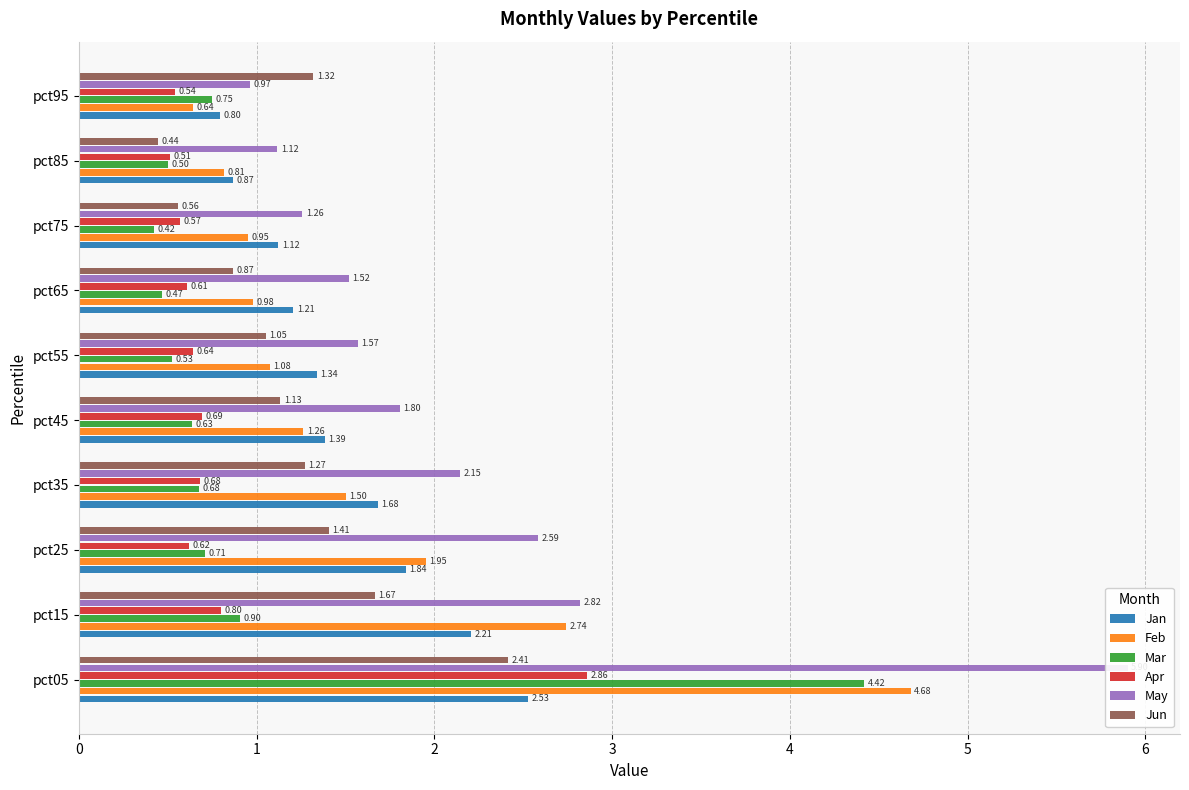

What is the value of the Feb bar at the 10th from the left?

0.6